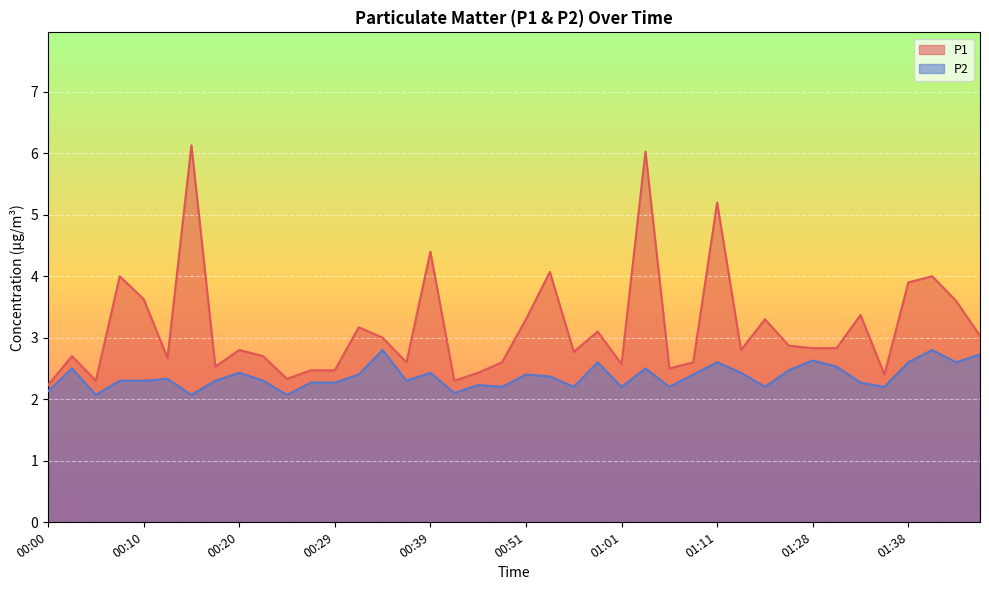

Is the value of P2 at 00:00 greater than the value of P1 at 00:37?

No